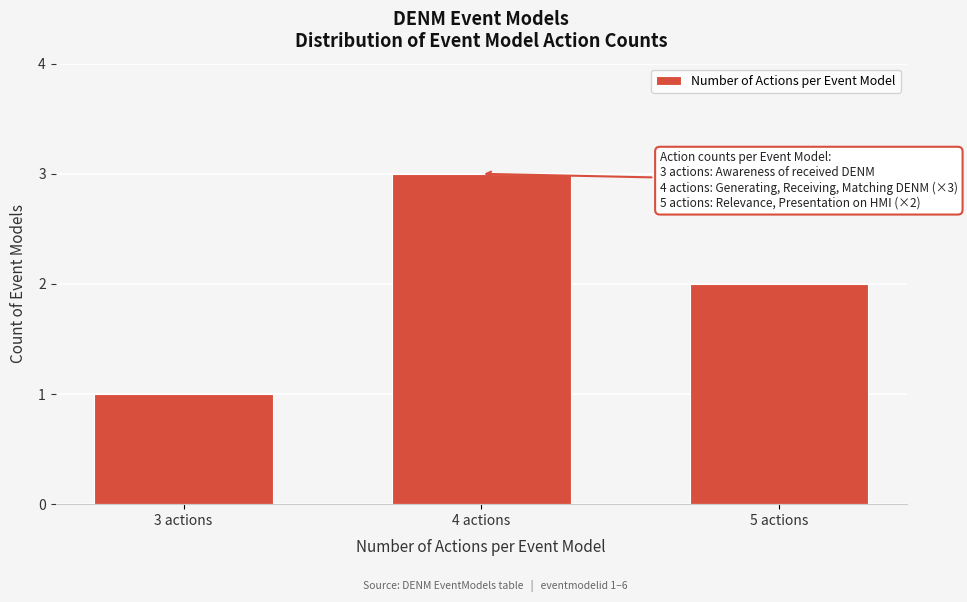

Reading left to right, what are all the values shown in this chart?

1	3	2